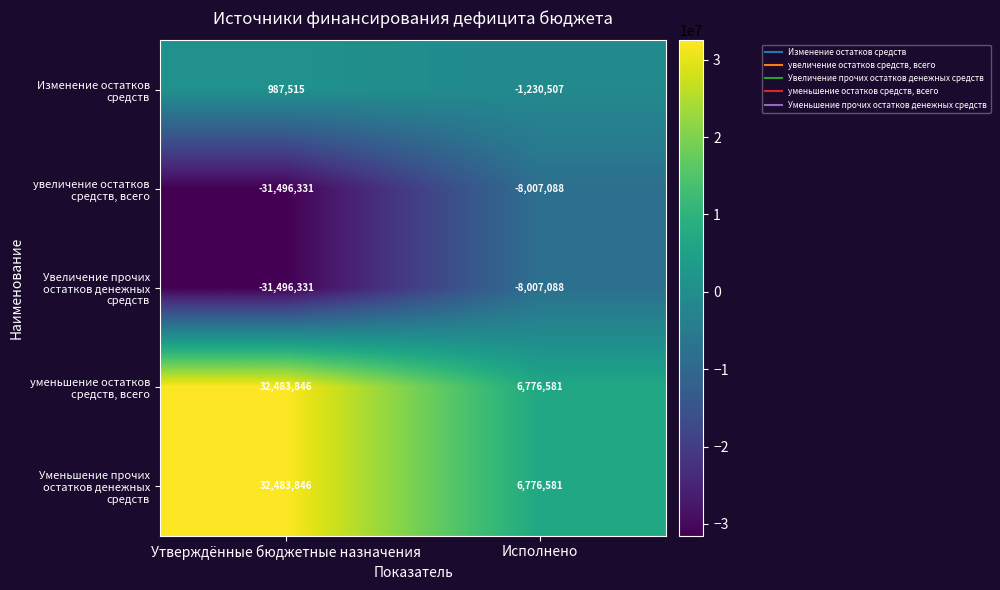

How many distinct data groups are displayed?

5